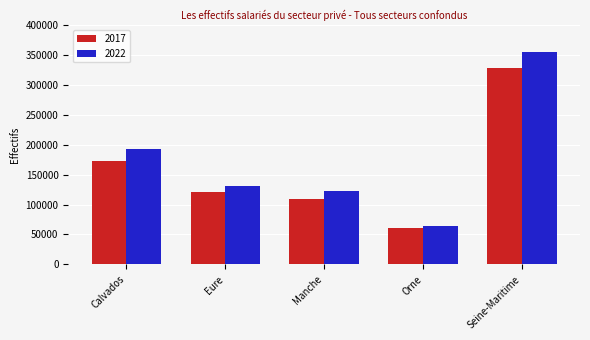

Is it true that 2017 equals 327851 at Seine-Maritime?

True